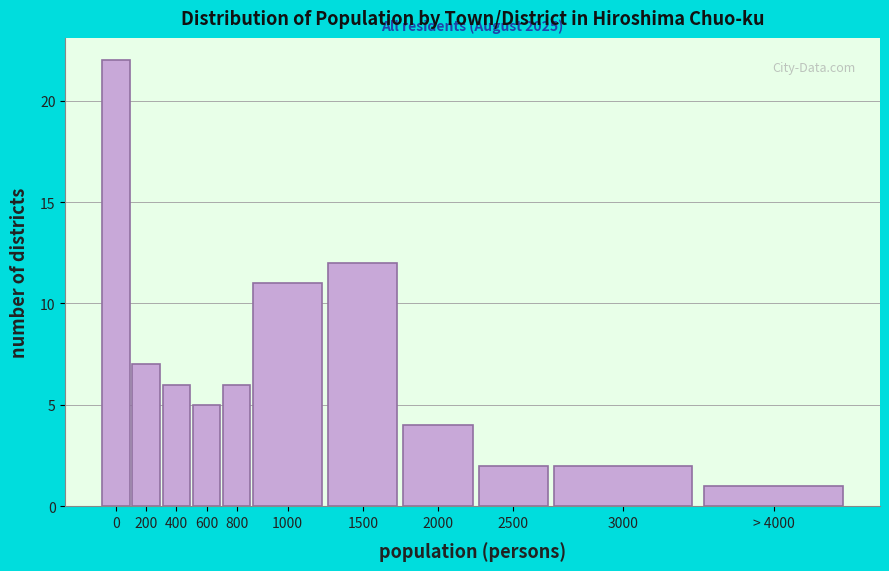

Reading left to right, list all the values displayed in this chart.

0=22	200=7	400=6	600=5	800=6	1000=11	1500=12	2000=4	2500=2	3000=2	> 4000=1